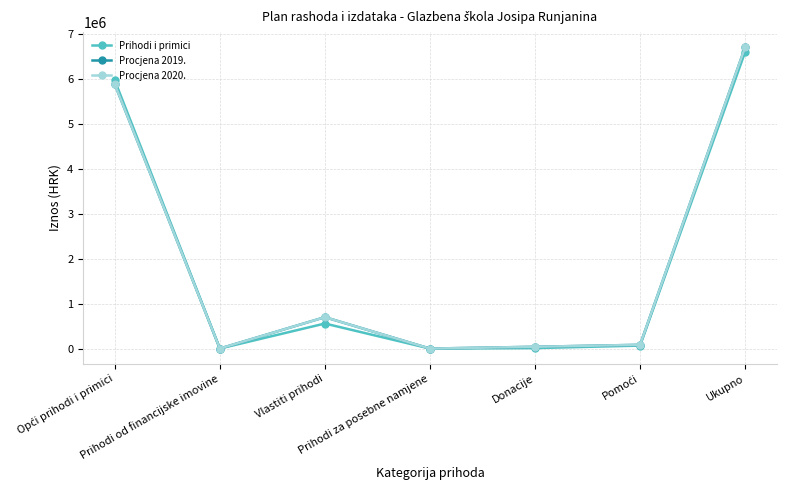

How many lines are shown in the chart?

3